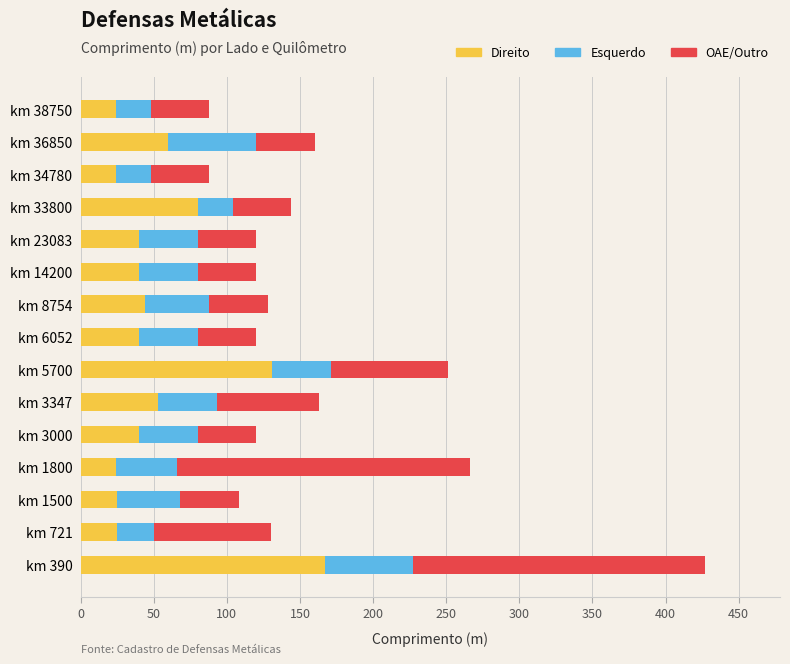

What is the lowest value of the Direito series?

24